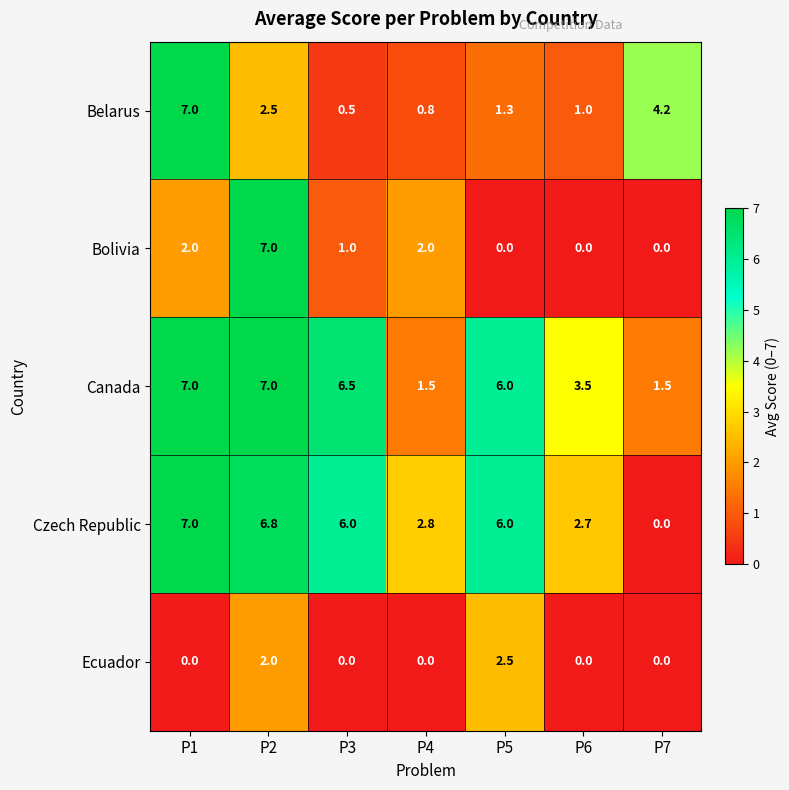

What is the total value across all series at P1?

23.0